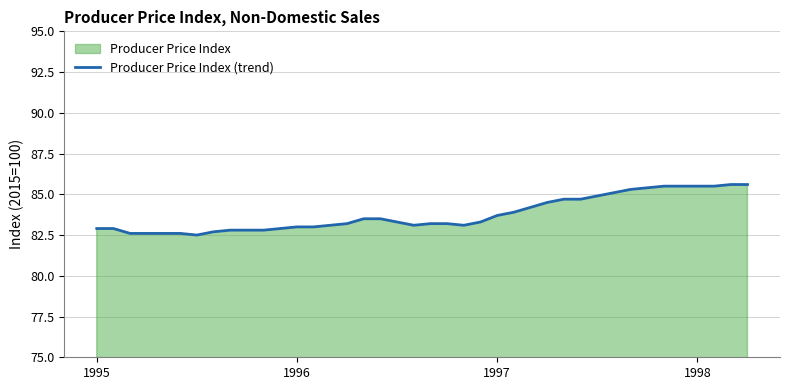

What is the minimum value shown in the chart?

82.5